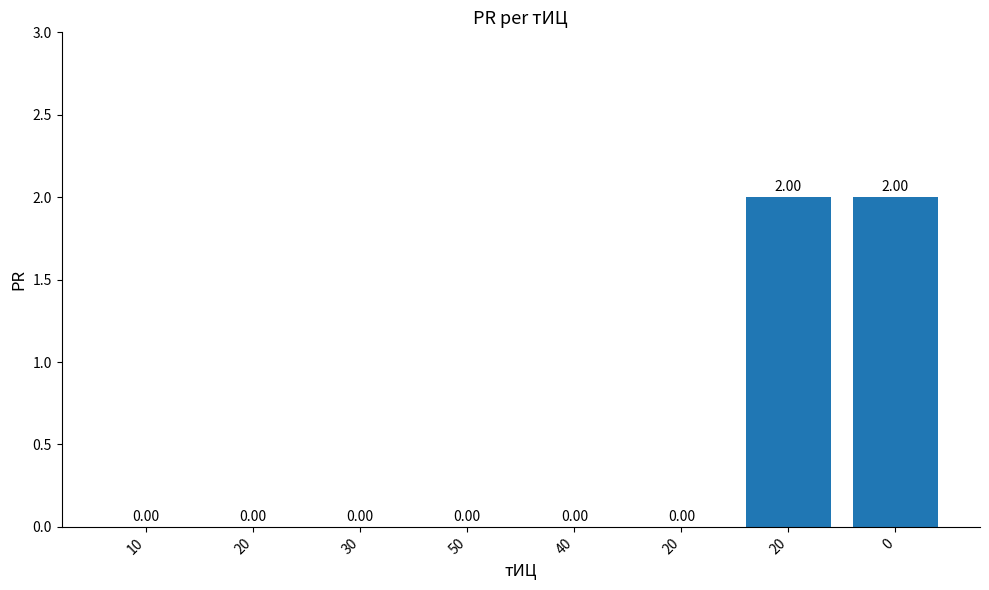

Reading left to right, what are all the values shown in this chart?

10=0	20=0	30=0	50=0	40=0	20=0	20=2	0=2